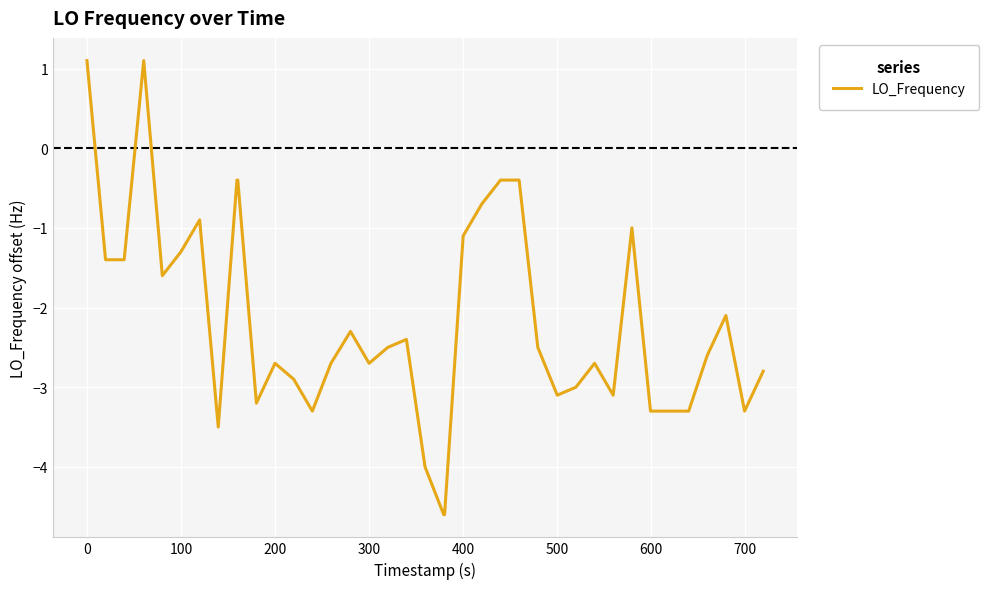

Count the number of categories in the chart.

40